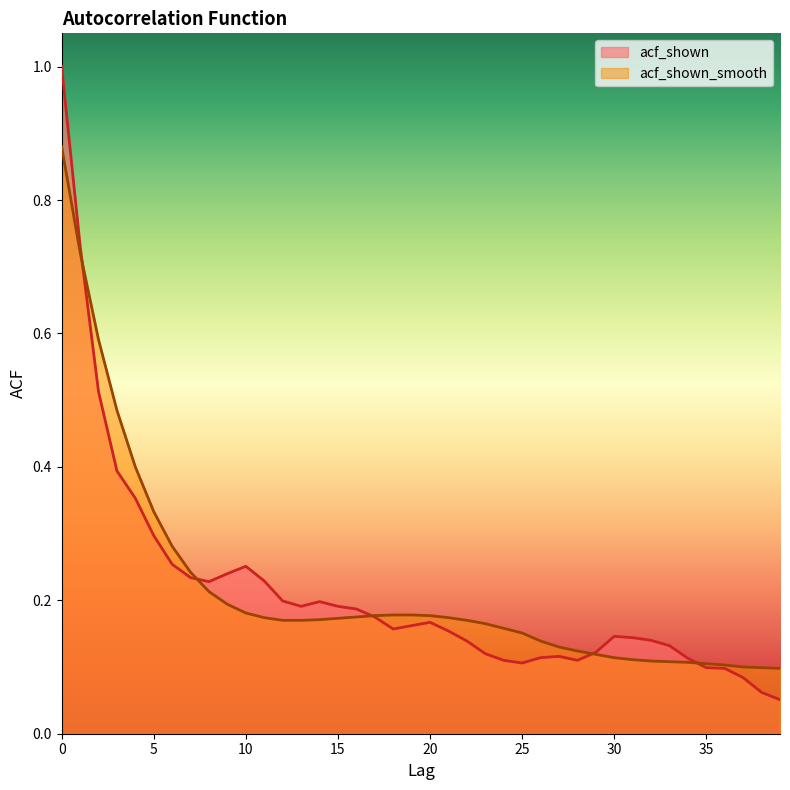

At how many categories does at least one series exceed 0?

40